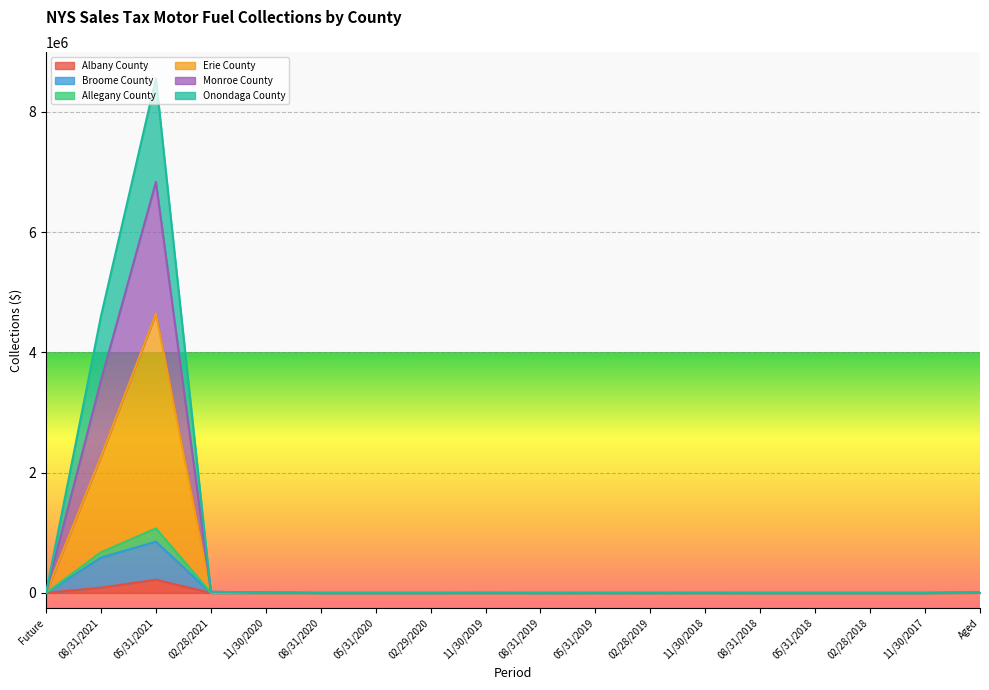

Is the value of Erie County at 05/31/2019 greater than the value of Broome County at 08/31/2019?

Yes